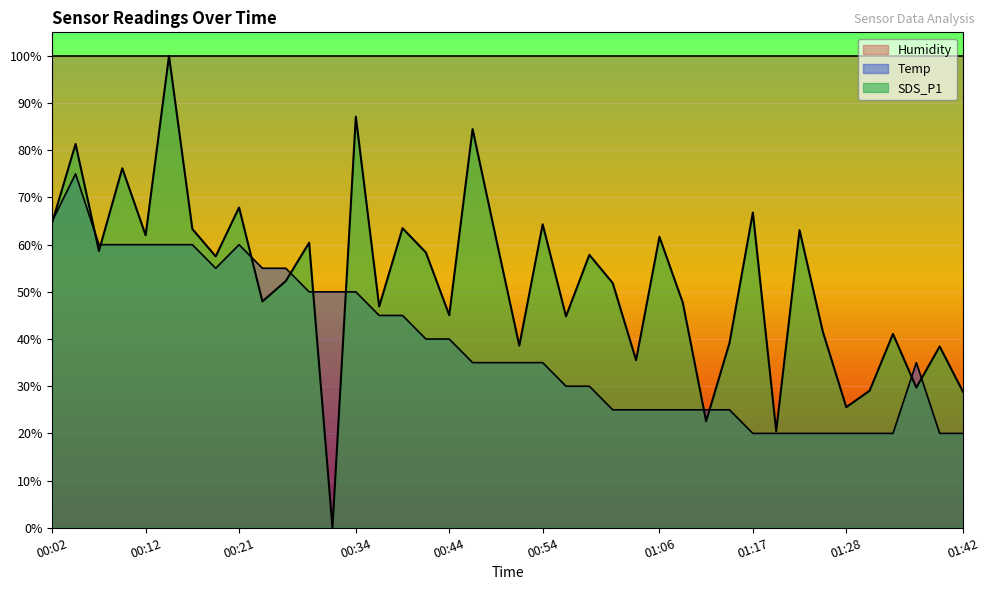

What is the label of the 18th point from the right?

00:56